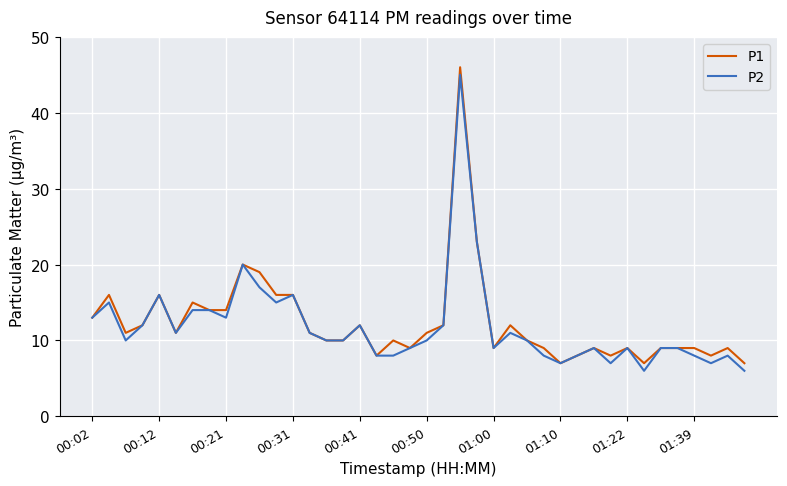

What is the maximum value for P1?

46